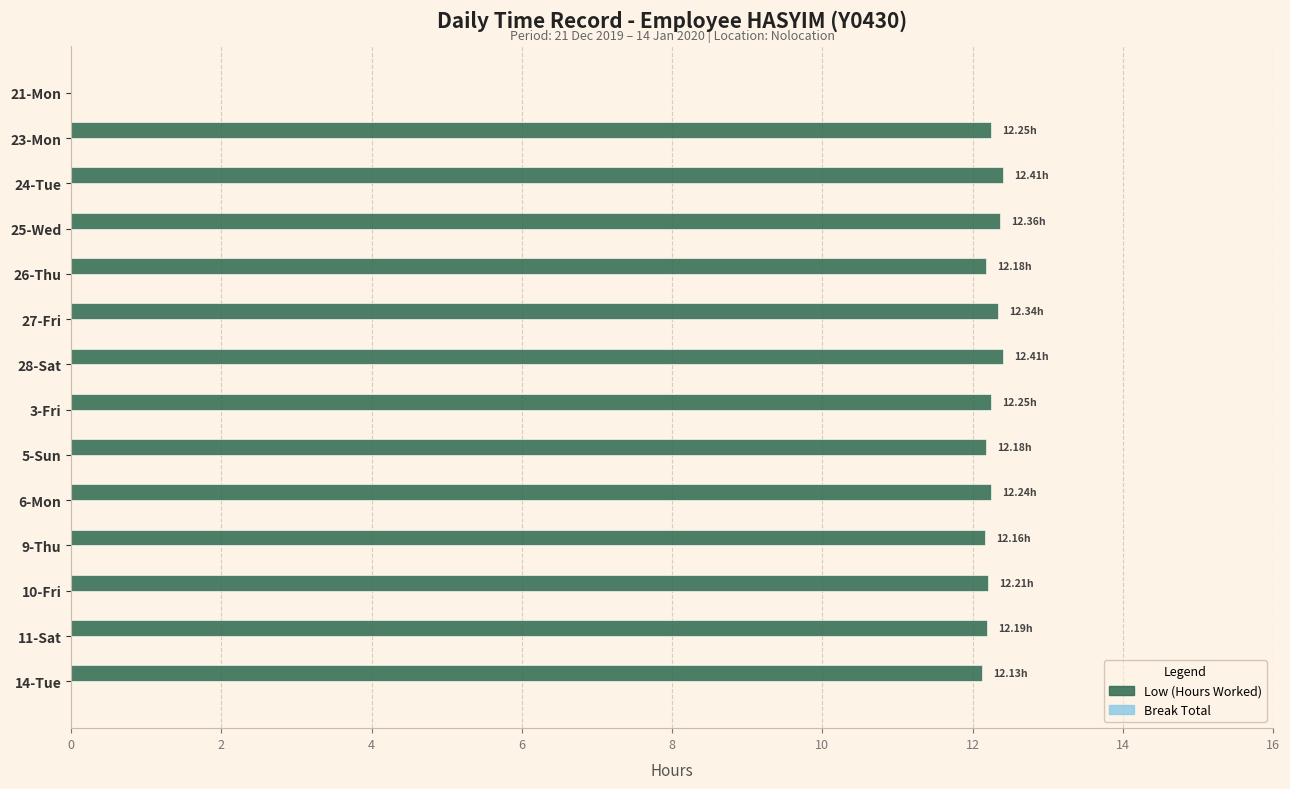

What is the ratio of the value at 14-Tue to the value at 3-Fri?

1.0